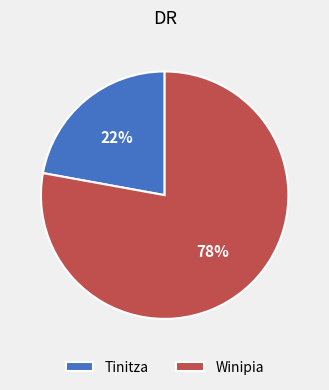

The Tinitza slice represents 30% of the pie. True or false?

False